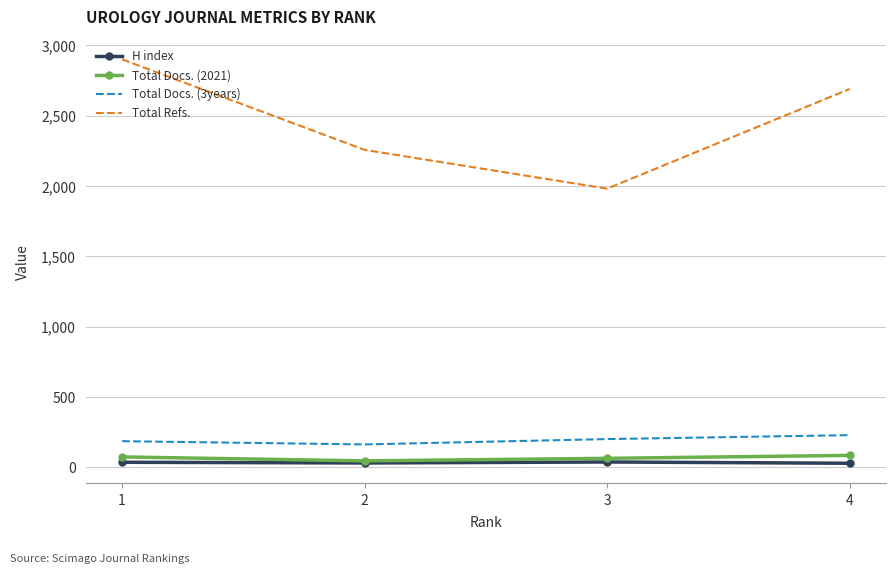

Count the number of categories in the chart.

4